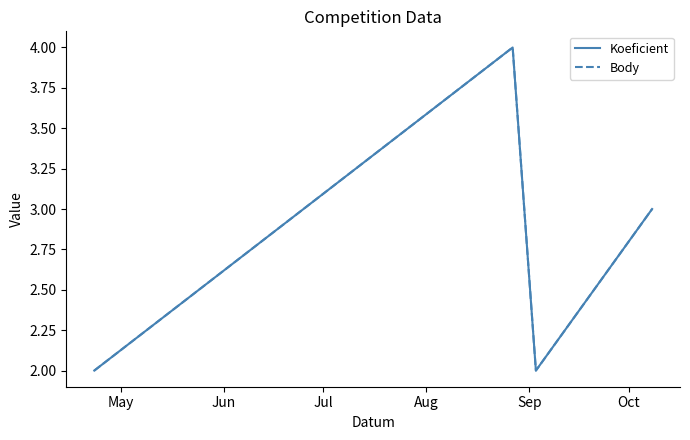

Does the chart display data point markers on the line(s)?

No